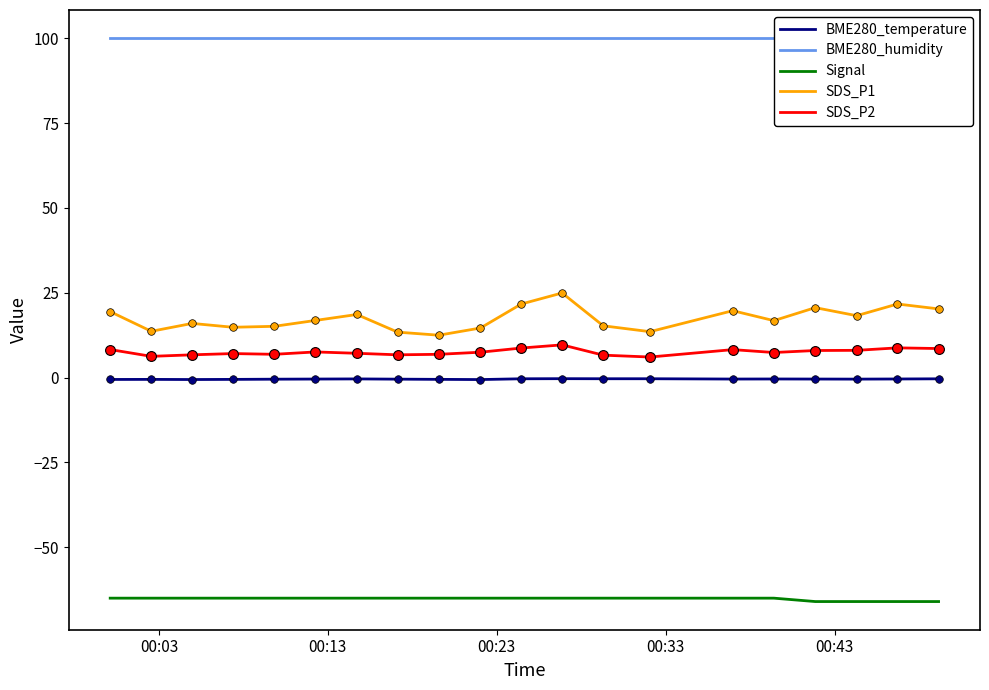

At how many categories does at least one series exceed 35?

20